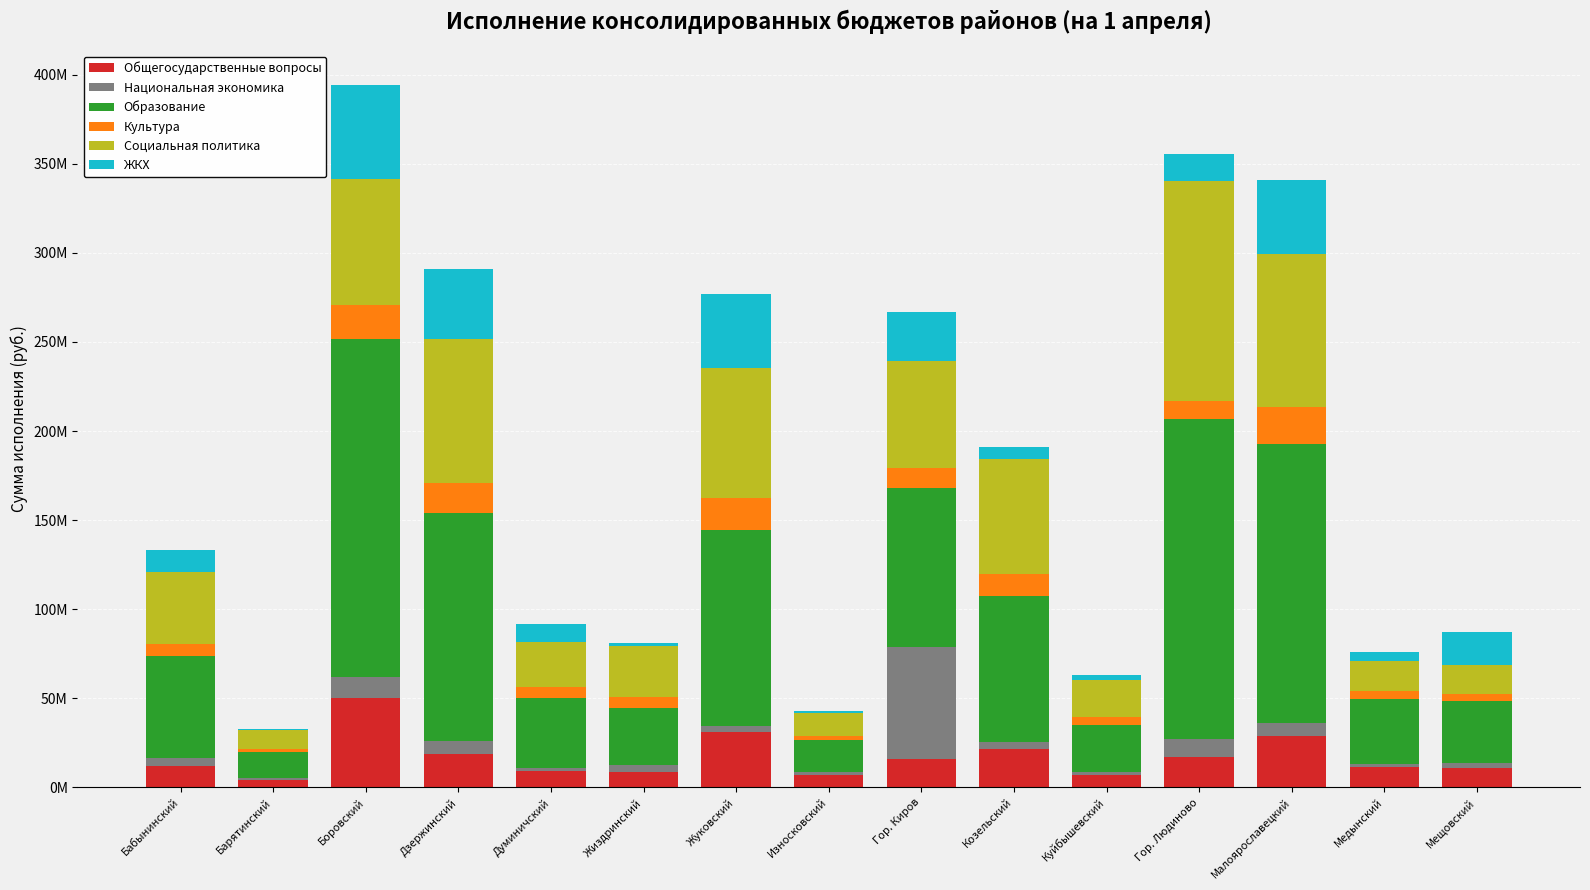

What is the difference between the maximum and minimum values in the Культура series?

19229129.3